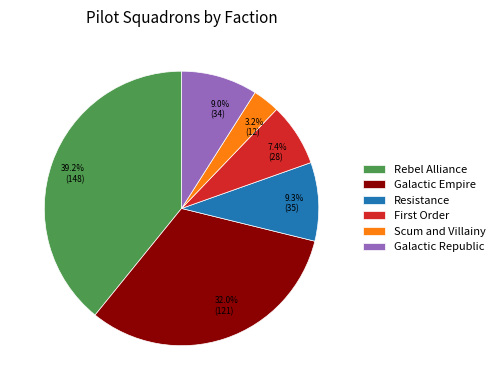

Does any single category account for the majority?

No